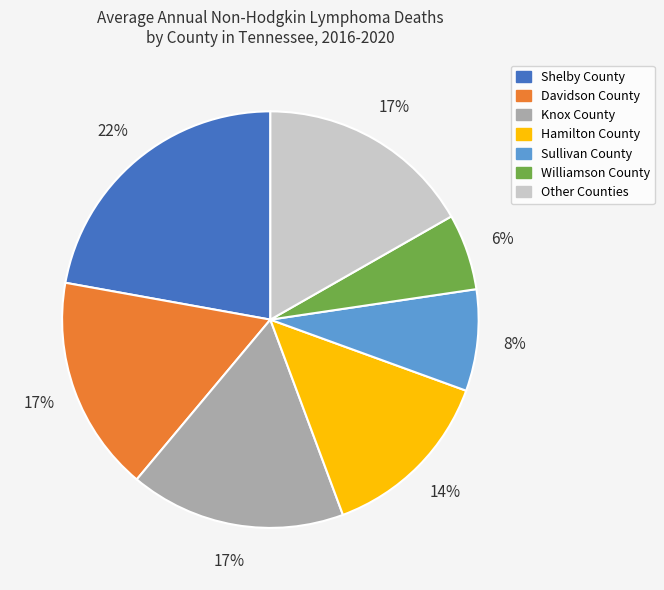

To the nearest percent, what is the difference between the largest and smallest slice percentages?

16%